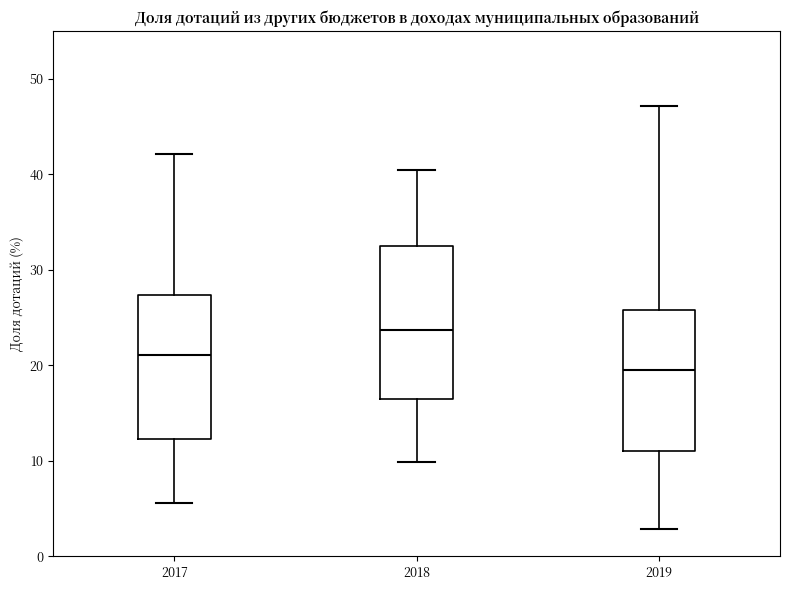

Which box's median line is the lowest?

2019